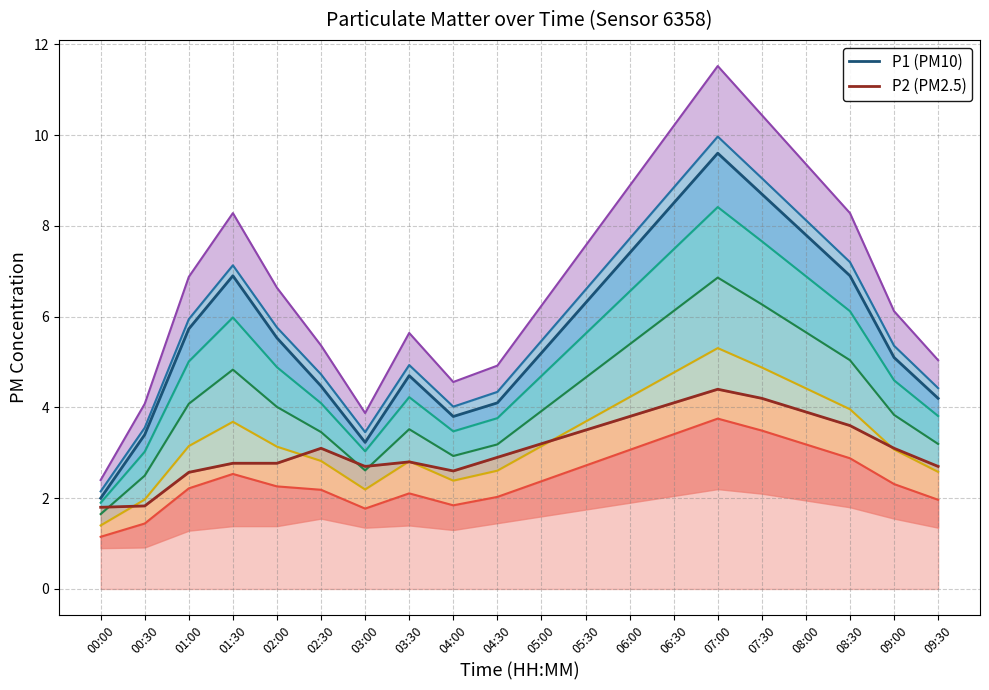

Reading left to right, extract all data points from this chart.

P1 line: 00:00=2.0	00:30=3.4	01:00=5.7	01:30=6.9	02:00=5.5	02:30=4.5	03:00=3.2	03:30=4.7	04:00=3.8	04:30=4.1	05:00=5.2	05:30=6.3	06:00=7.4	06:30=8.5	07:00=9.6	07:30=8.7	08:00=7.8	08:30=6.9	09:00=5.1	09:30=4.2
P2 line: 00:00=1.8	00:30=1.8	01:00=2.6	01:30=2.8	02:00=2.8	02:30=3.1	03:00=2.7	03:30=2.8	04:00=2.6	04:30=2.9	05:00=3.2	05:30=3.5	06:00=3.8	06:30=4.1	07:00=4.4	07:30=4.2	08:00=3.9	08:30=3.6	09:00=3.1	09:30=2.7